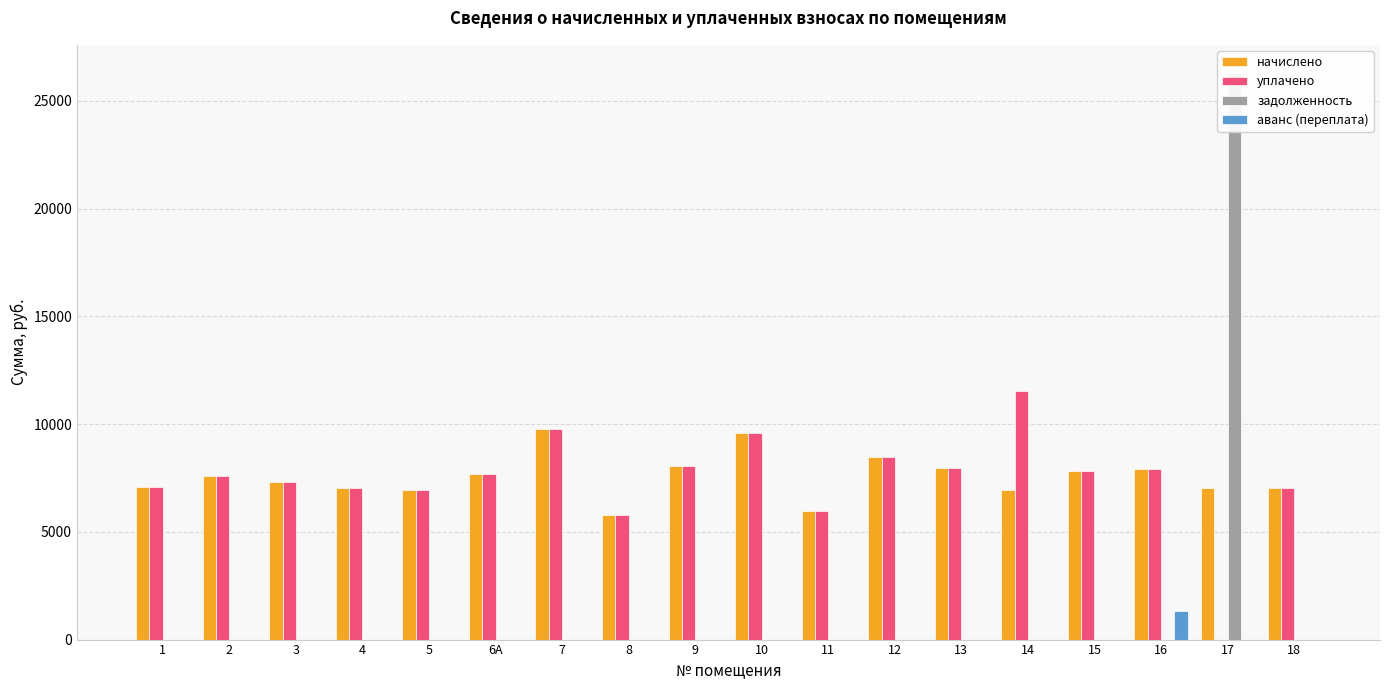

Which series has the widest spread of values?

задолженность